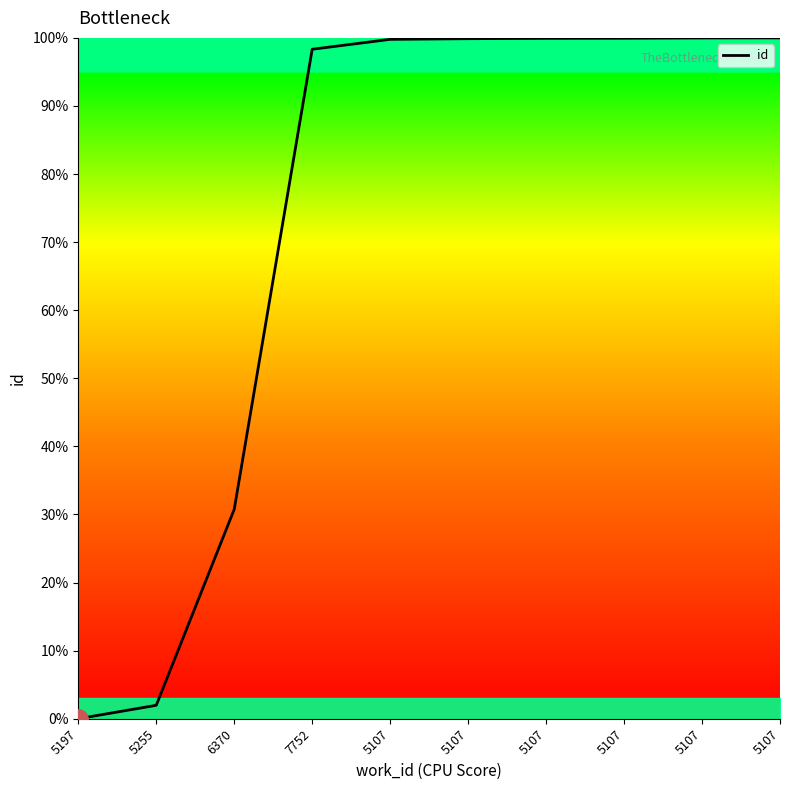

Which has a higher value, 5107 or 5107?

5107